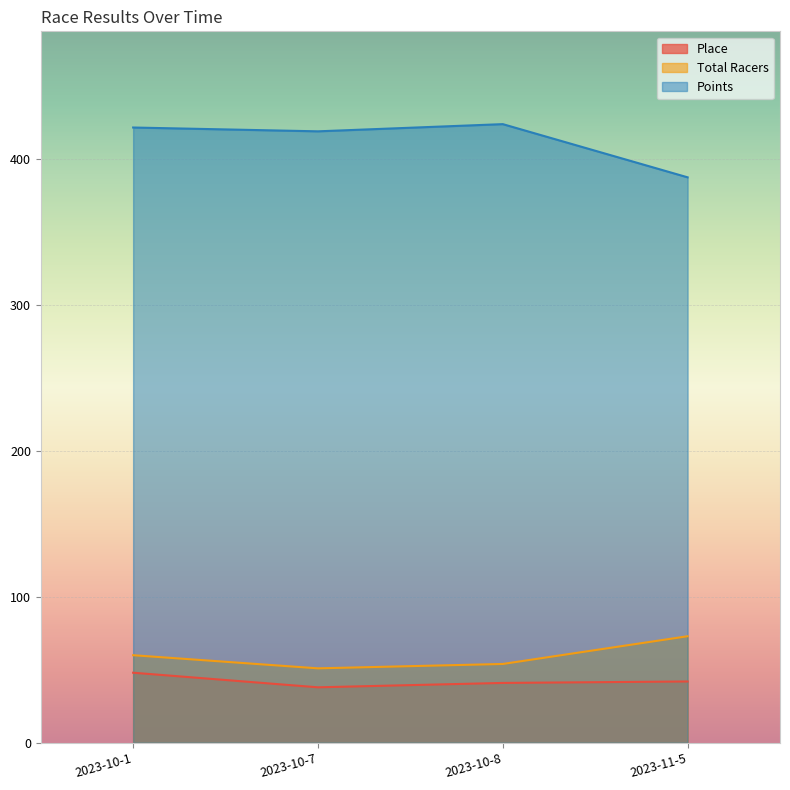

In Points, how many points are higher than both neighbors (excluding endpoints)?

1